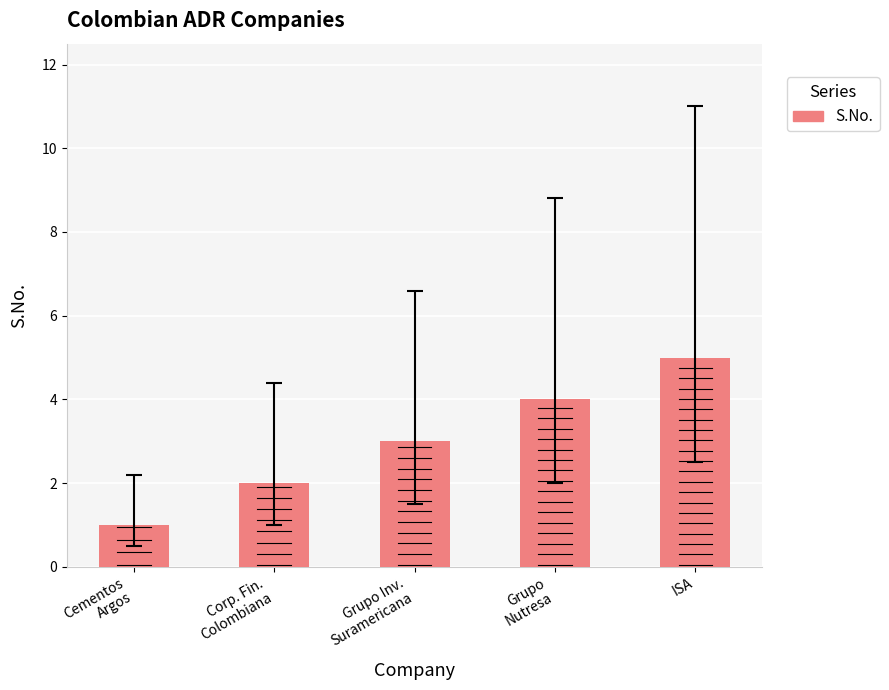

Rank the categories by value from lowest to highest.

Cementos
Argos, Corp. Fin.
Colombiana, Grupo Inv.
Suramericana, Grupo
Nutresa, ISA